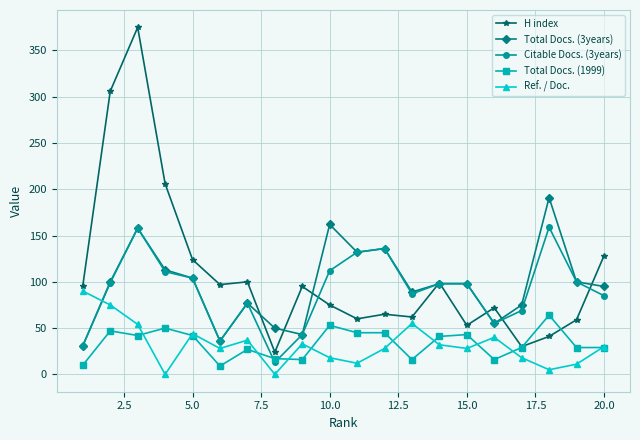

List the series in order of their peak value, highest first.

H index, Total Docs. (3years), Citable Docs. (3years), Ref. / Doc., Total Docs. (1999)